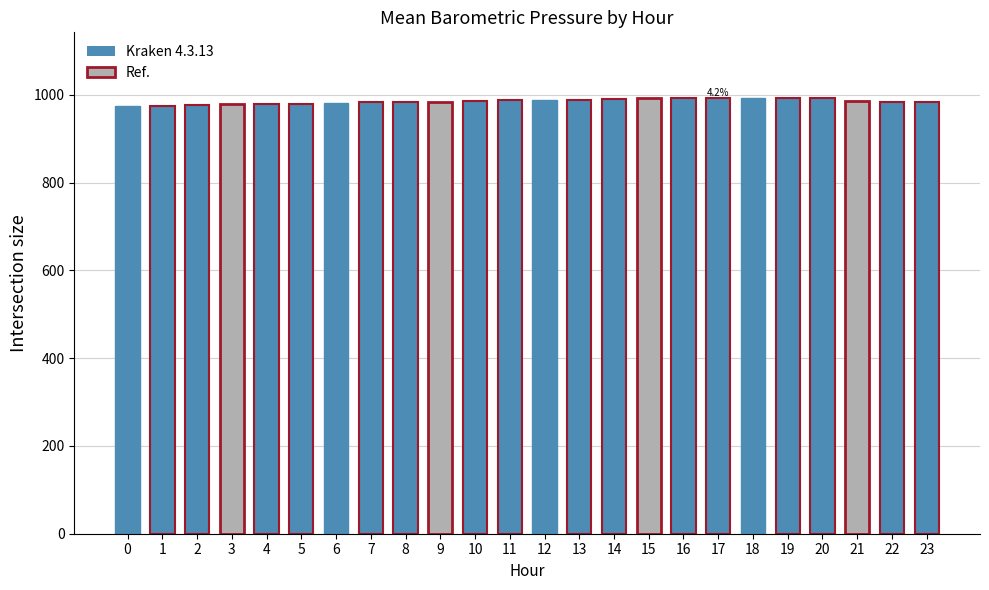

The chart shows a value of 975.0 at 1. True or false?

True